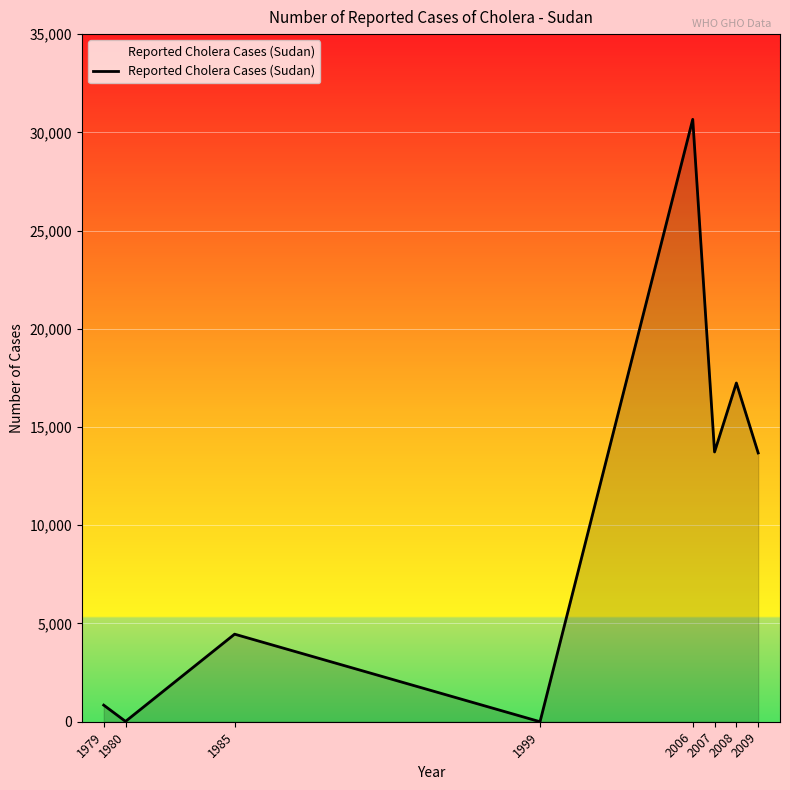

Approximately how many times larger is the value at 2007 compared to 1985?

3.1